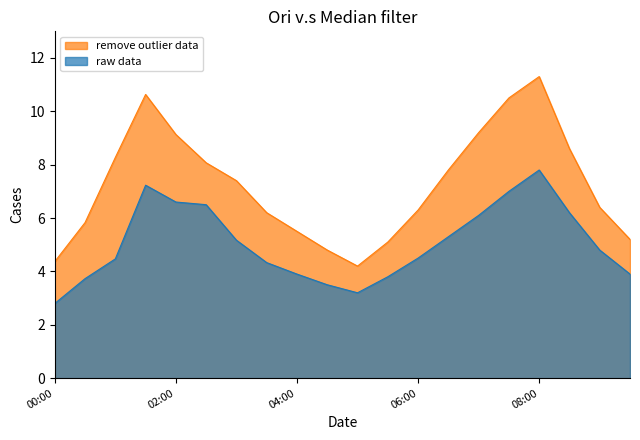

How many lines are shown in the chart?

2